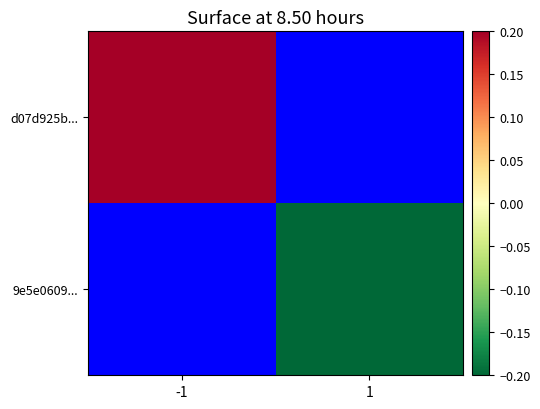

At which category does the chart reach its peak across all series?

-1